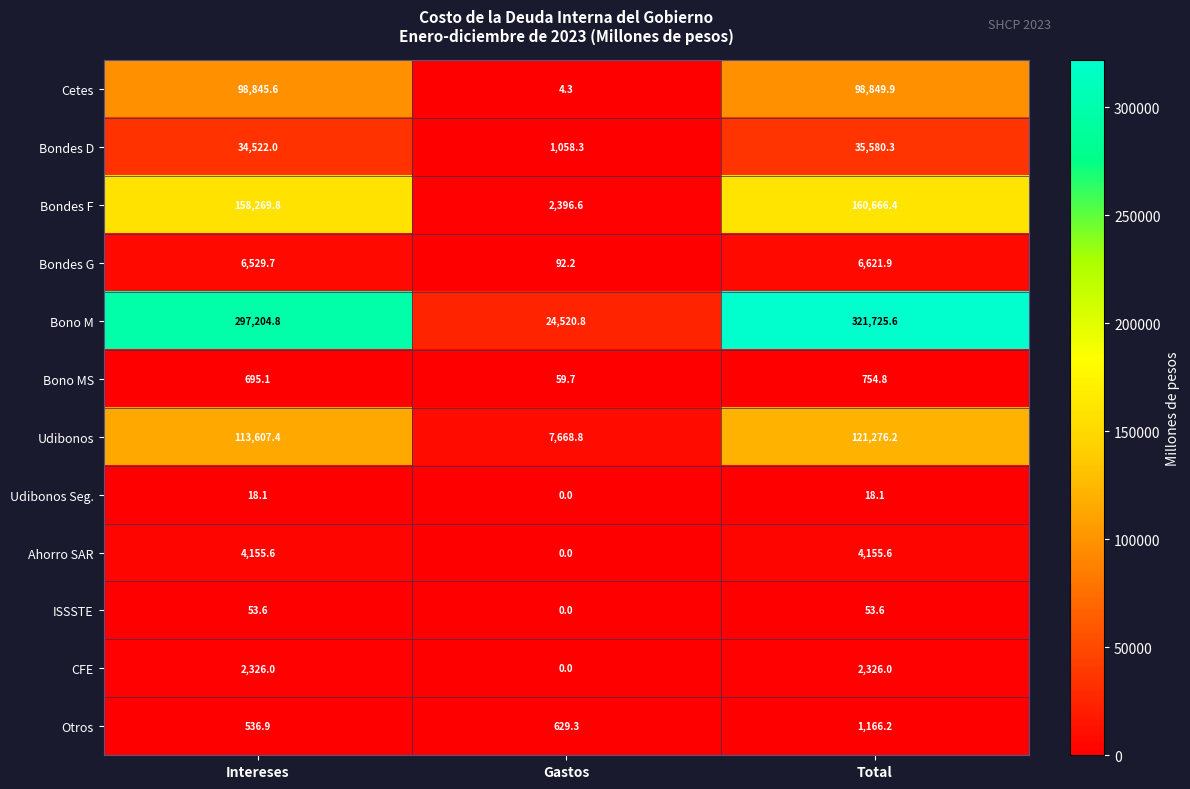

Read the Otros value at Intereses.

536.9